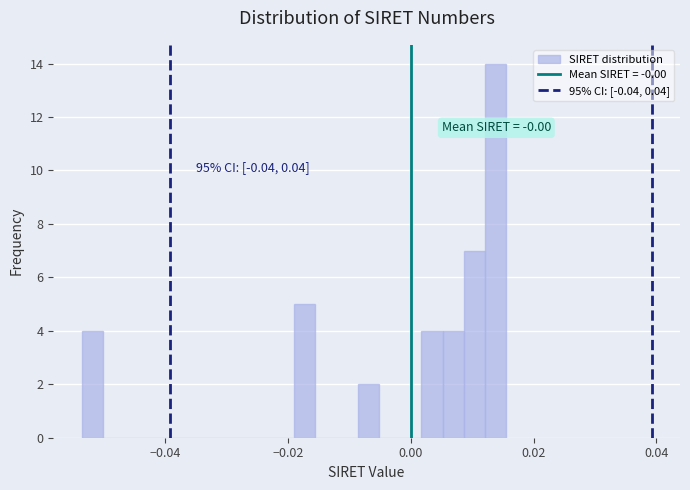

Read against the x-axis, roughly where is the centre of the tallest bar?

0.014